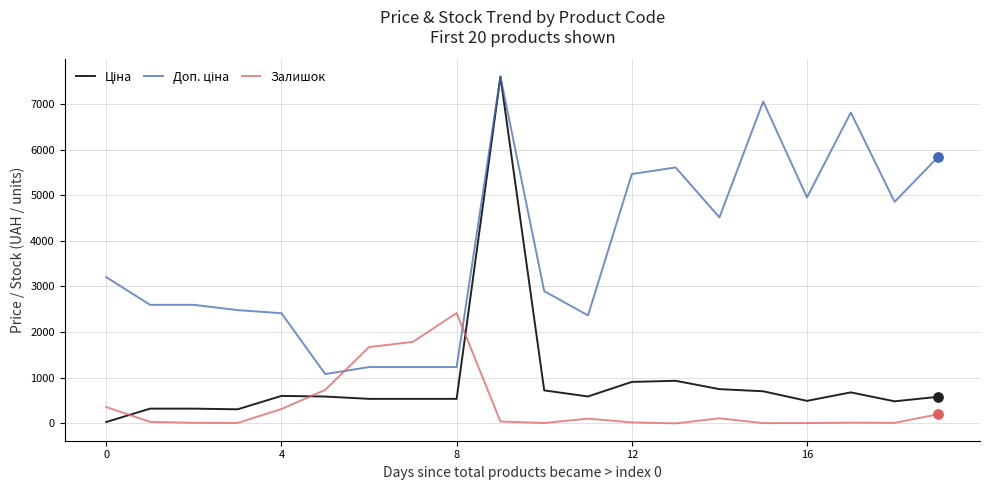

What is the greatest value displayed?

7596.5